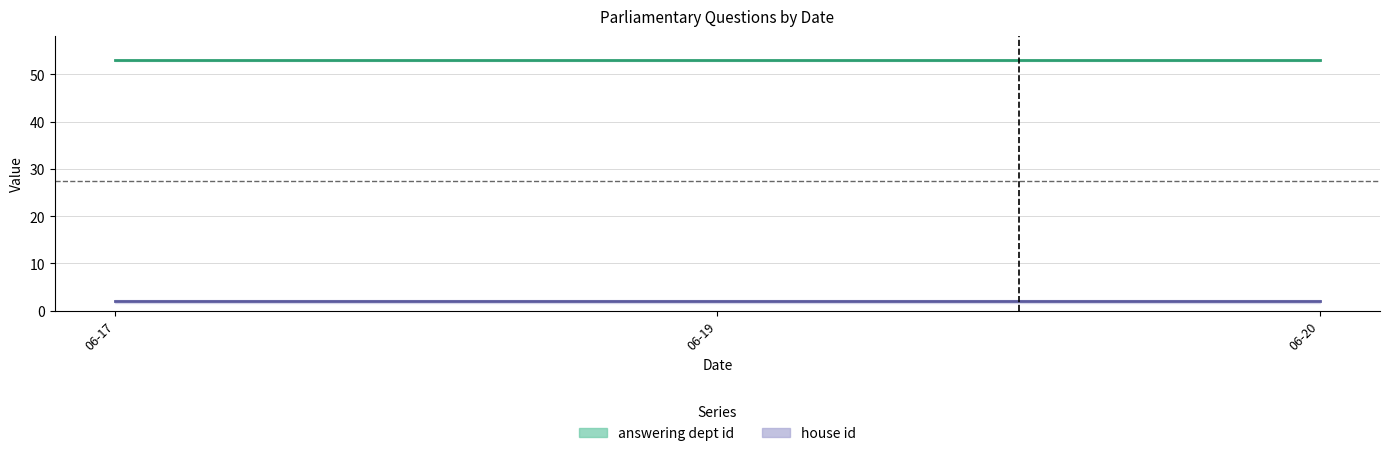

At which category is the sum across all series the highest?

2019-06-17